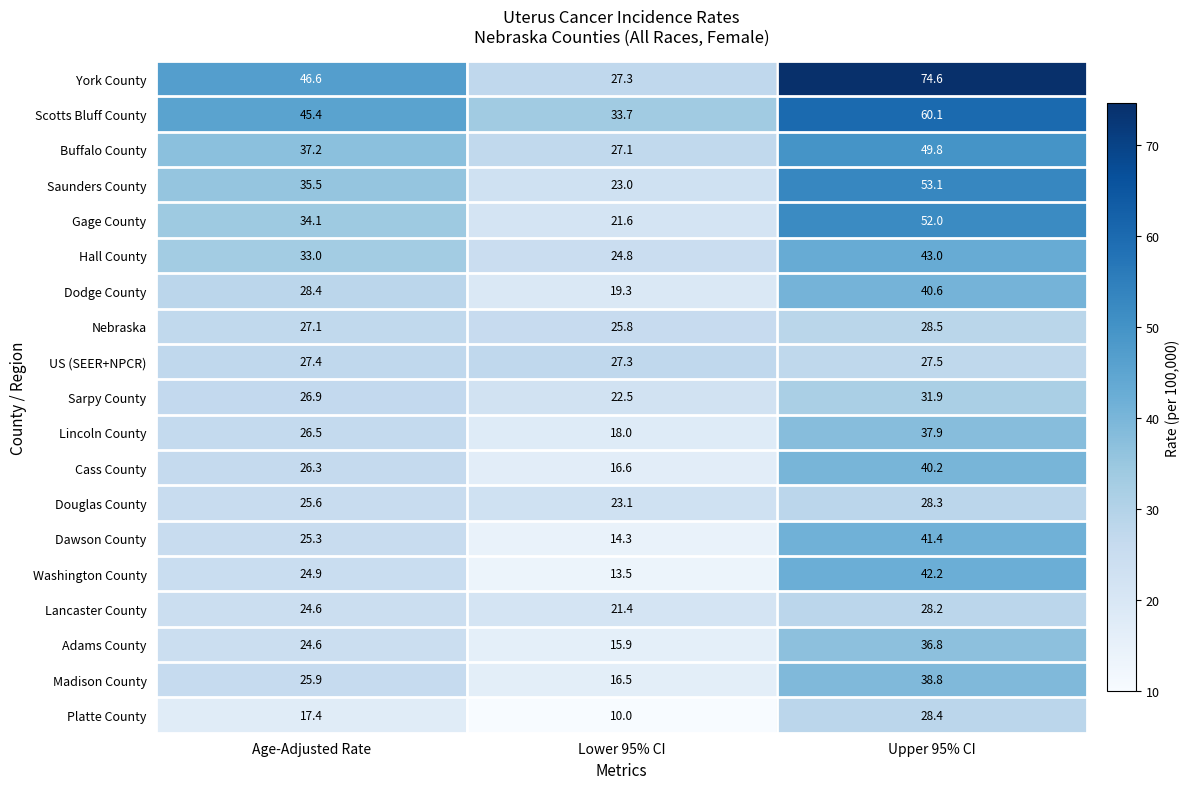

What is the spread (max minus min) of values at Age-Adjusted Rate?

29.2